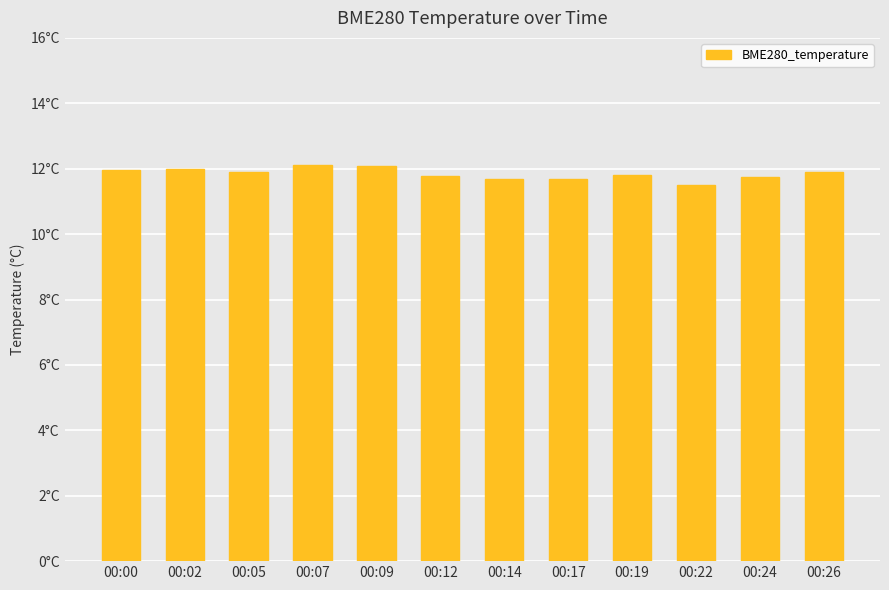

True or false: the data shows 19.1 at 00:14.

False